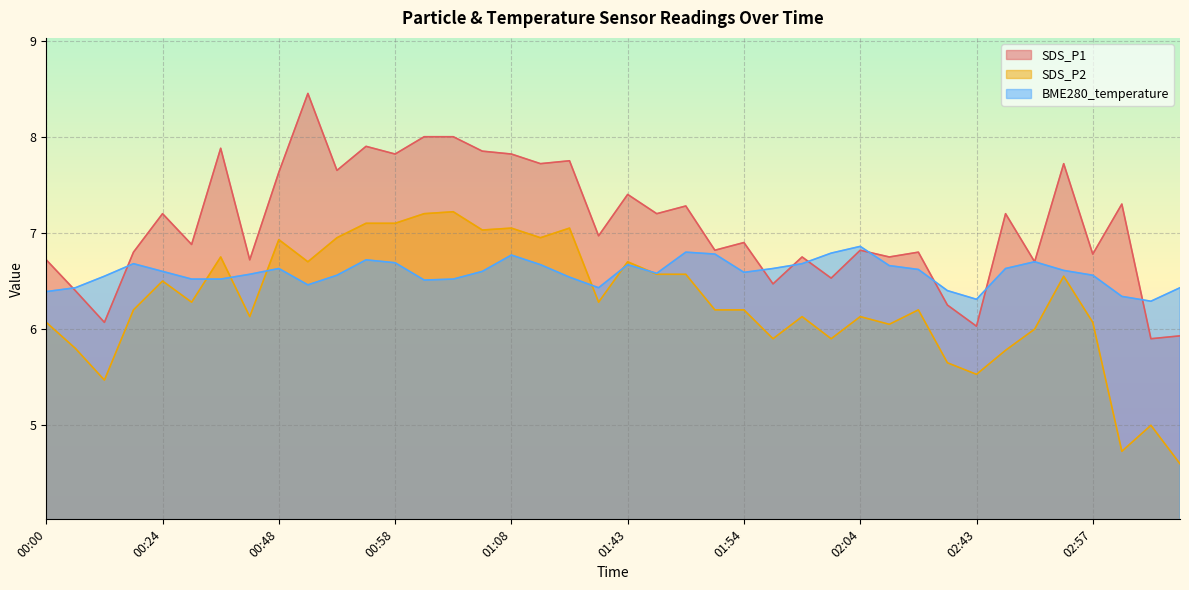

True or false: SDS_P1 has more than 1 interior local peaks.

True